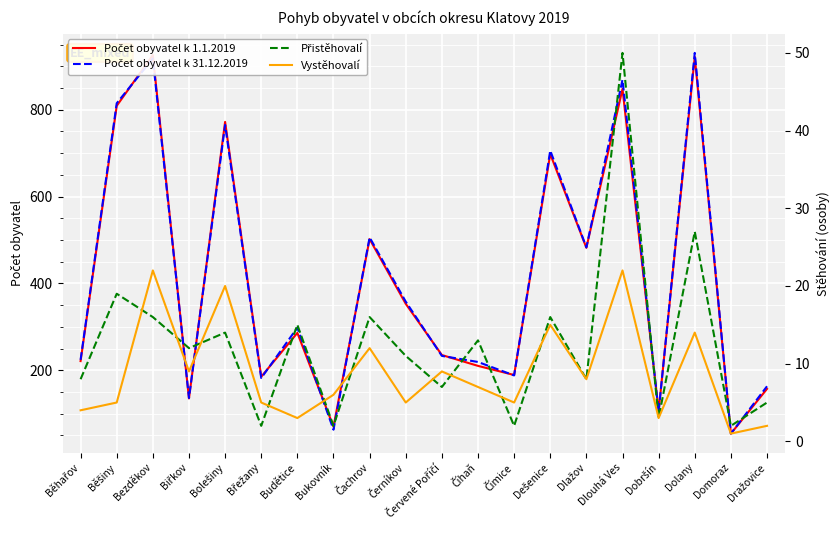

How many series are shown in this chart?

4